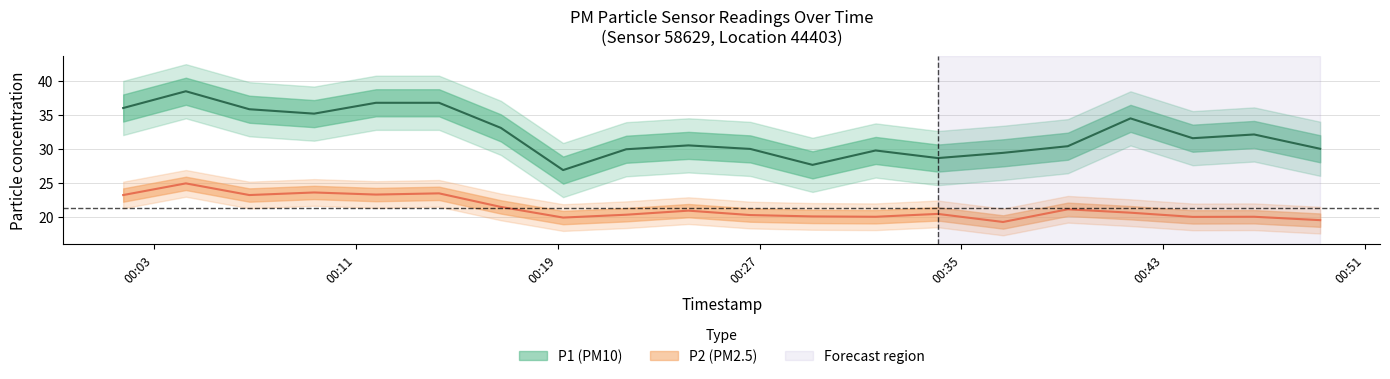

What is the average value of the P1 series?

32.2